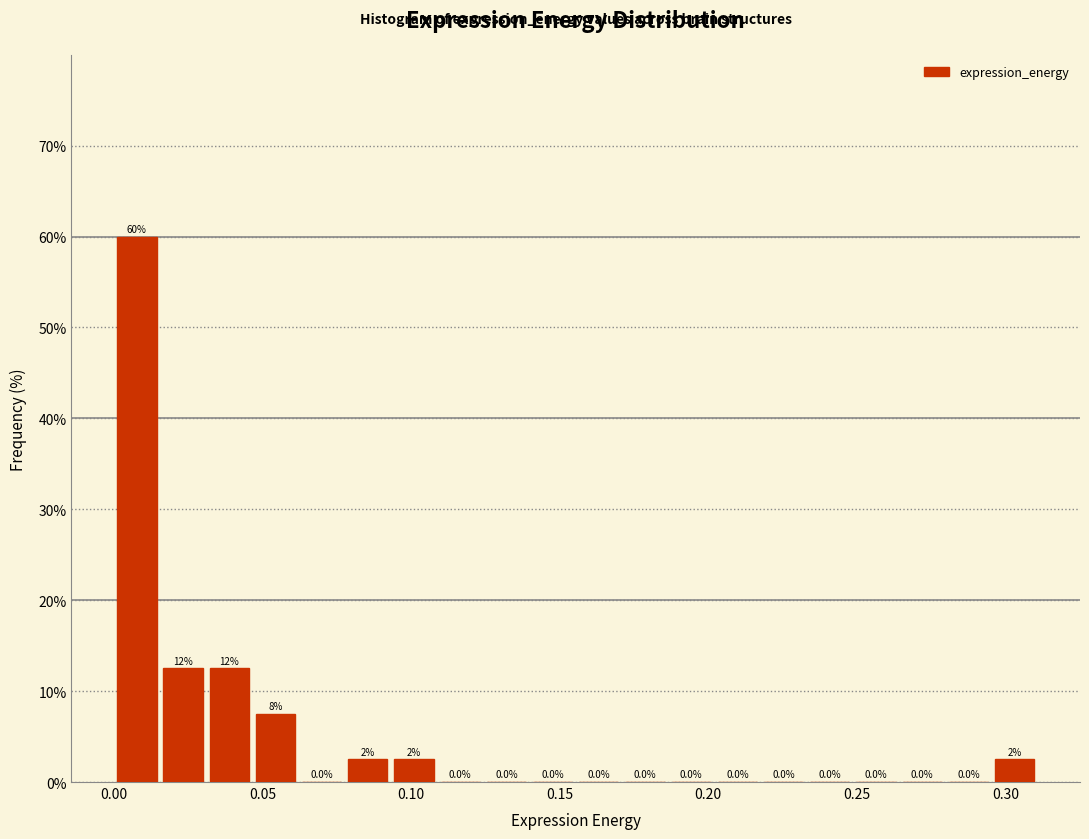

Around what value on the x-axis is the tallest bar? Give the approximate position of its centre, as read against the axis.

0.010